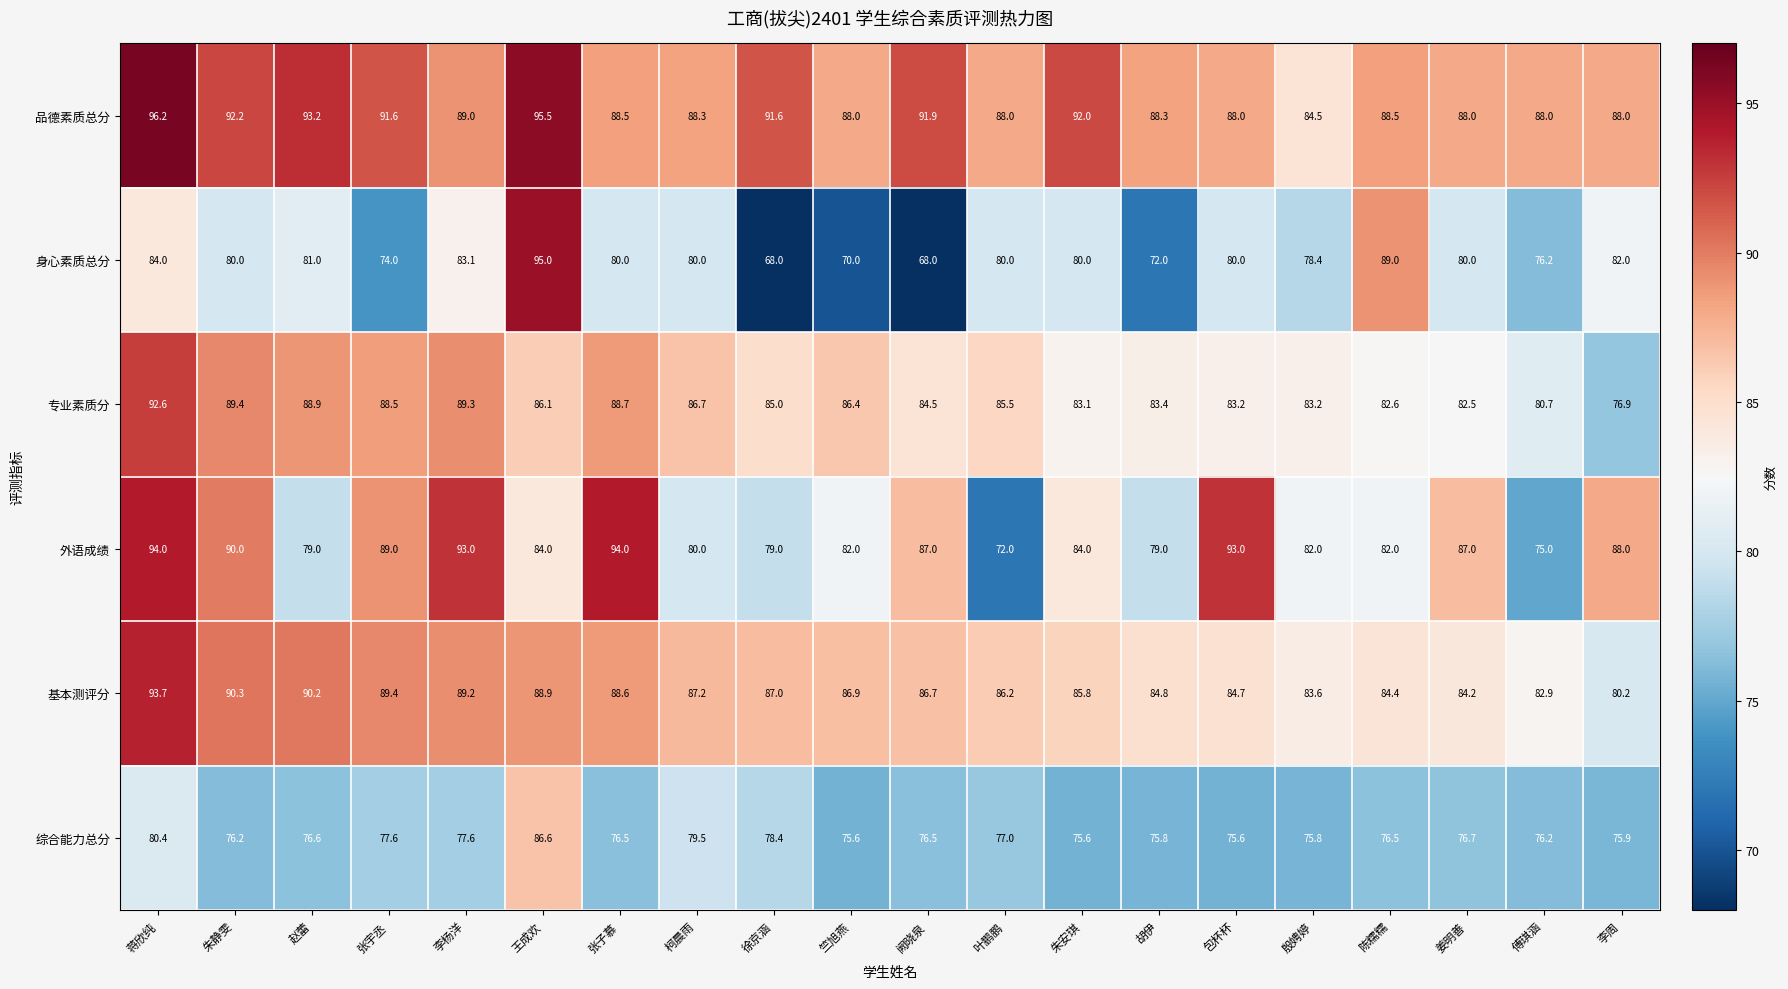

What is the total value across all series at 王成欢?

536.1